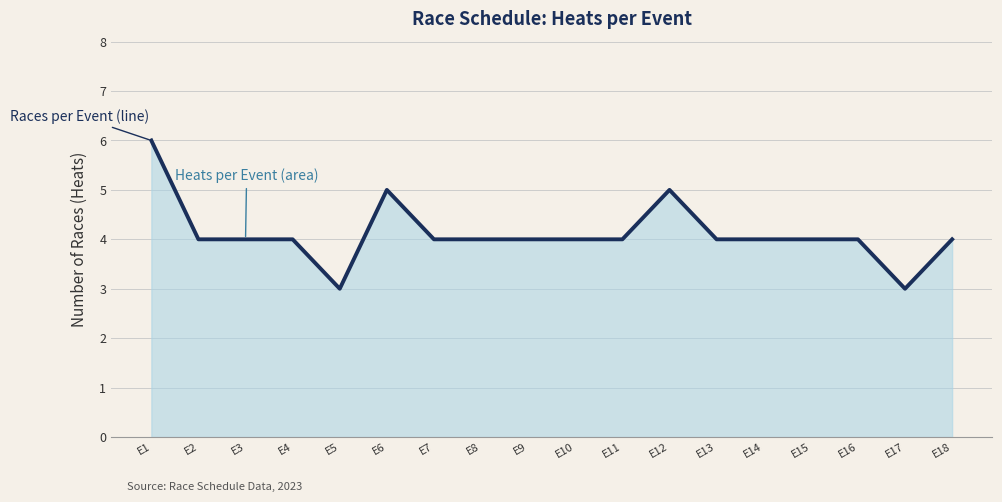

What is the sum of all values?

74